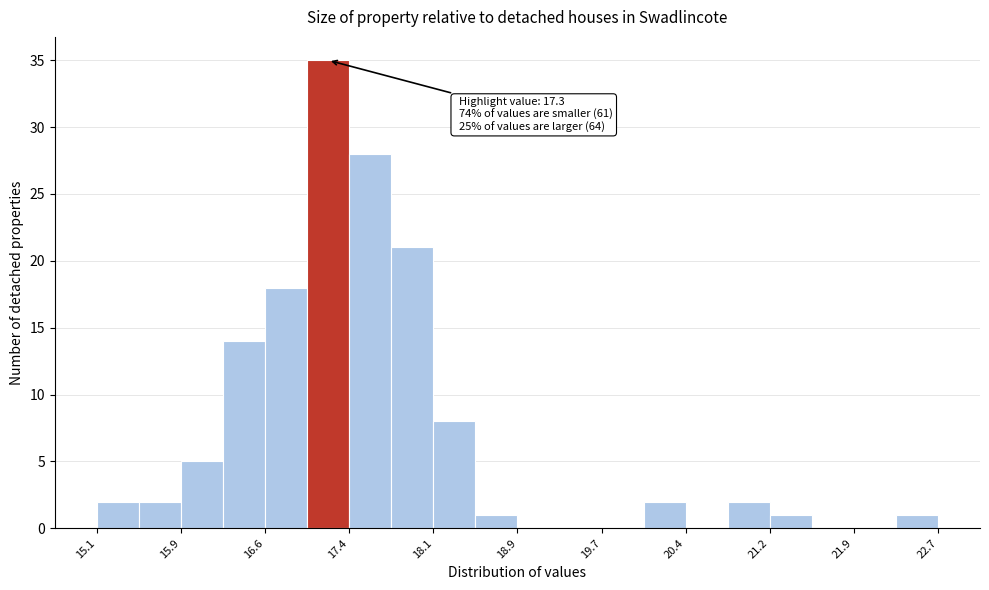

Around what value on the x-axis is the tallest bar? Give the approximate position of its centre, as read against the axis.

17.2